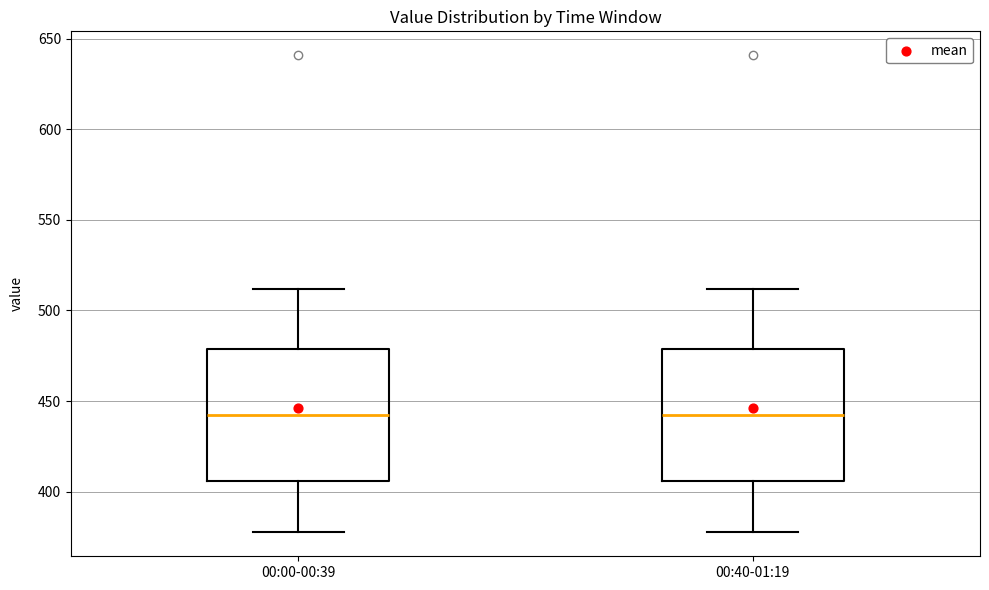

Reading left to right, read every box against the y-axis: the position of its median line, the range the box covers, and the ends of its whiskers. The values are not printed on the chart, so give them approximately, as read against the axis.

00:00-00:39: median 445, box 405 to 480, whiskers 380 to 510
00:40-01:19: median 445, box 405 to 480, whiskers 380 to 510